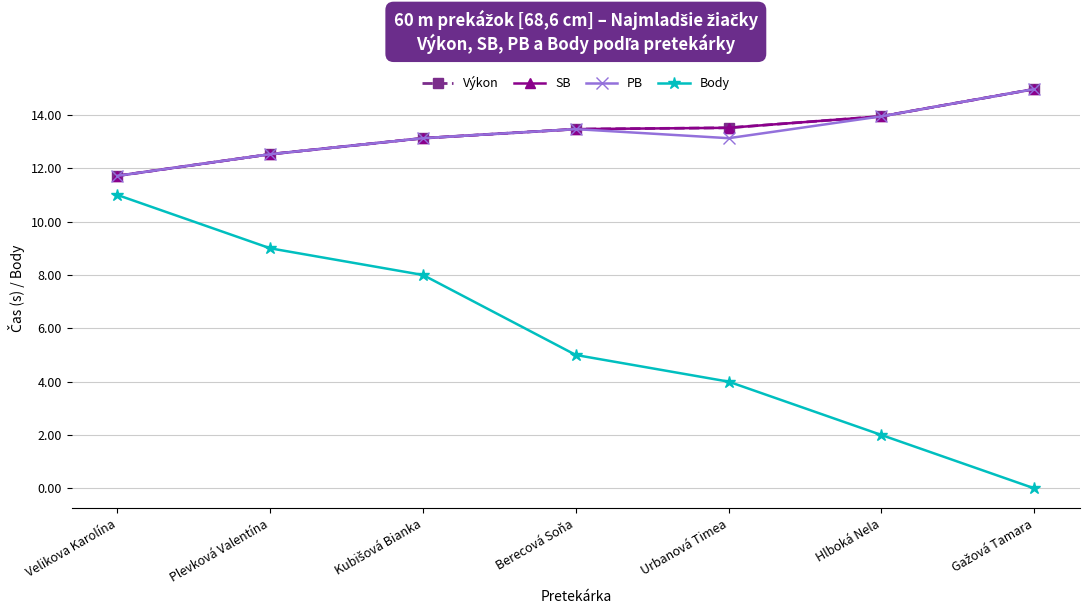

How many lines are shown in the chart?

4